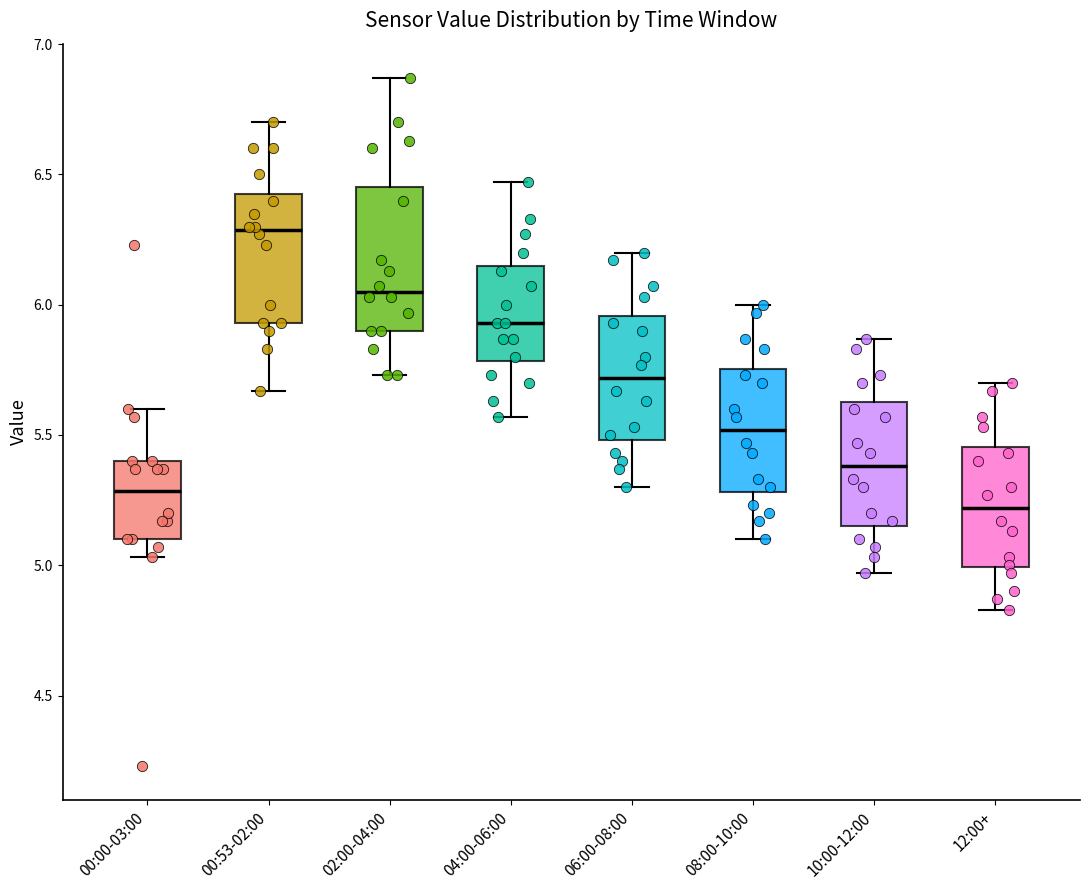

Reading left to right, read every box against the y-axis: the position of its median line, the range the box covers, and the ends of its whiskers. The values are not printed on the chart, so give them approximately, as read against the axis.

00:00-03:00: median 5.30, box 5.10 to 5.40, whiskers 5.05 to 5.60
00:53-02:00: median 6.30, box 5.95 to 6.45, whiskers 5.65 to 6.70
02:00-04:00: median 6.05, box 5.90 to 6.45, whiskers 5.75 to 6.85
04:00-06:00: median 5.95, box 5.80 to 6.15, whiskers 5.55 to 6.45
06:00-08:00: median 5.70, box 5.50 to 5.95, whiskers 5.30 to 6.20
08:00-10:00: median 5.50, box 5.30 to 5.75, whiskers 5.10 to 6.00
10:00-12:00: median 5.40, box 5.15 to 5.65, whiskers 4.95 to 5.85
12:00+: median 5.20, box 5.00 to 5.45, whiskers 4.85 to 5.70